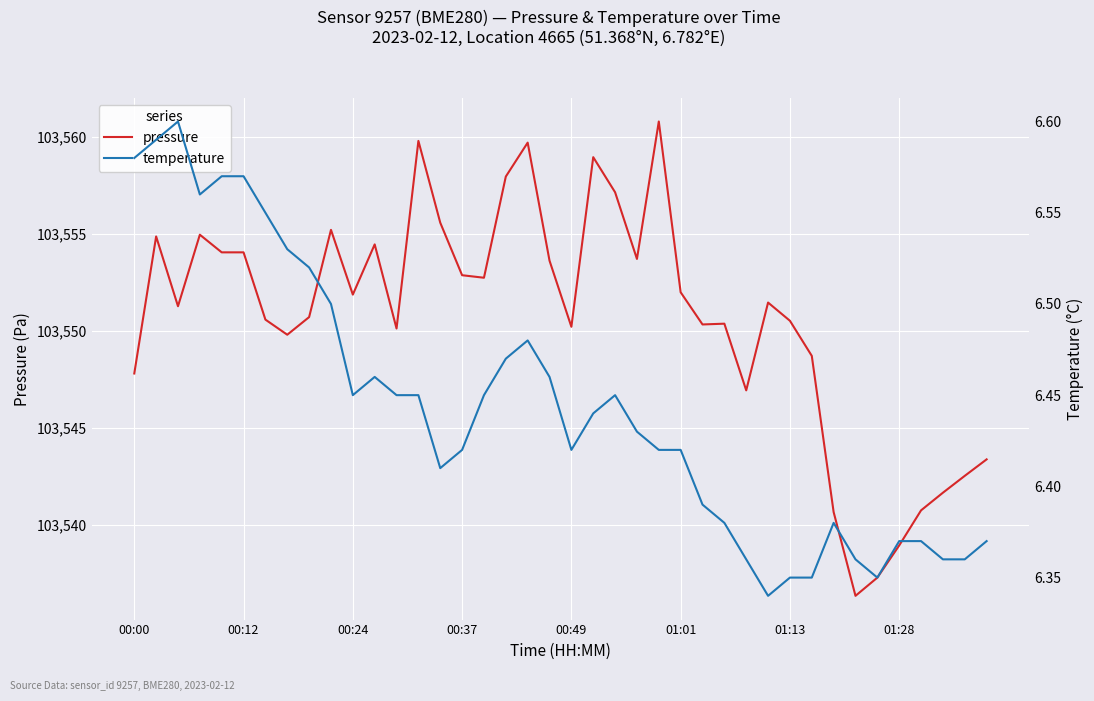

At how many categories does at least one series exceed 84901?

40